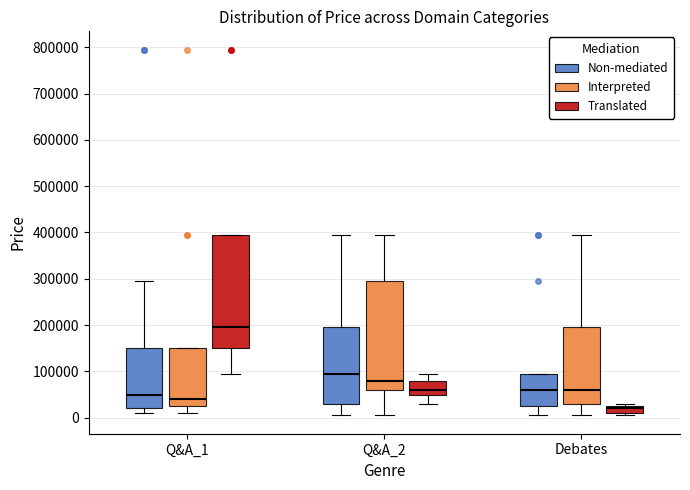

Comparing the boxes themselves (not the whiskers), which one is the tallest?

Q&A_1 (Translated)